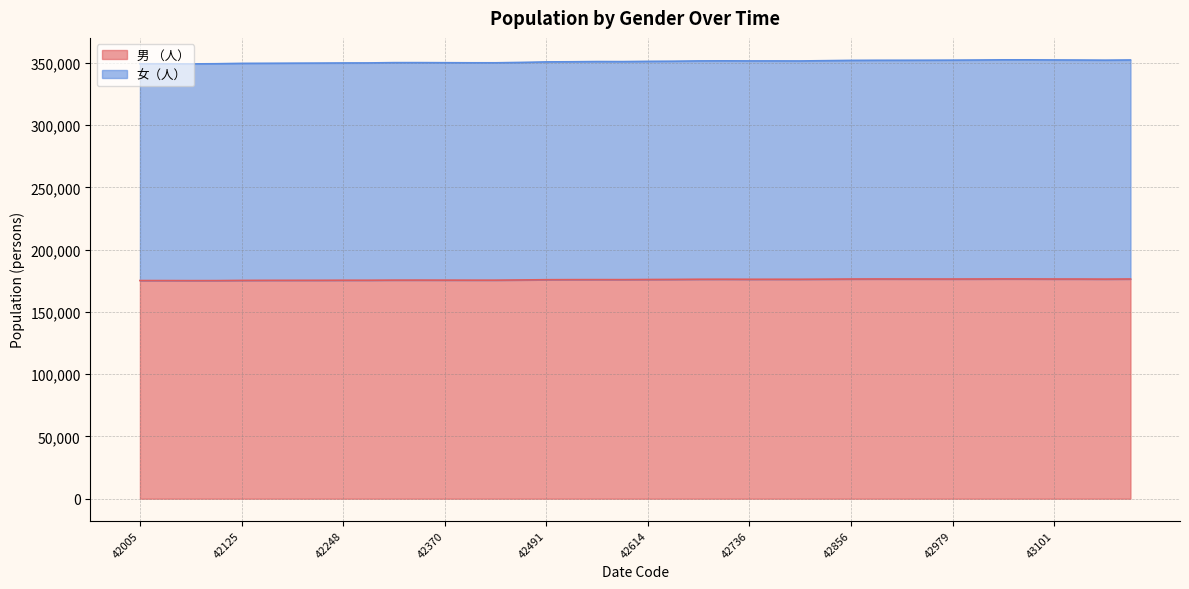

True or false: 女（人） and 男 （人） intersect in this chart.

False